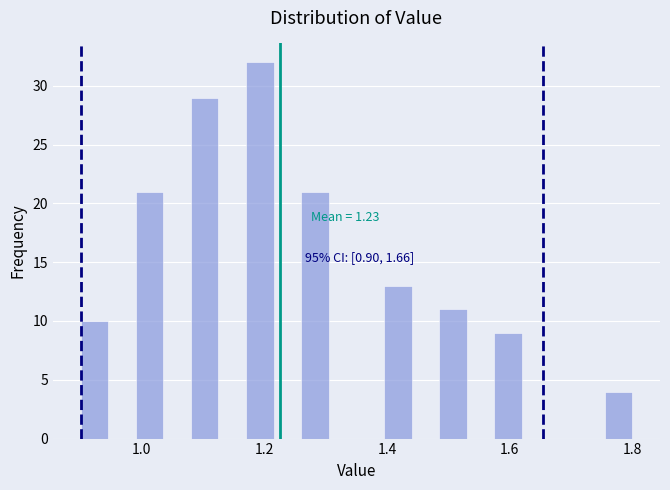

Read against the x-axis, roughly where is the centre of the tallest bar?

1.20